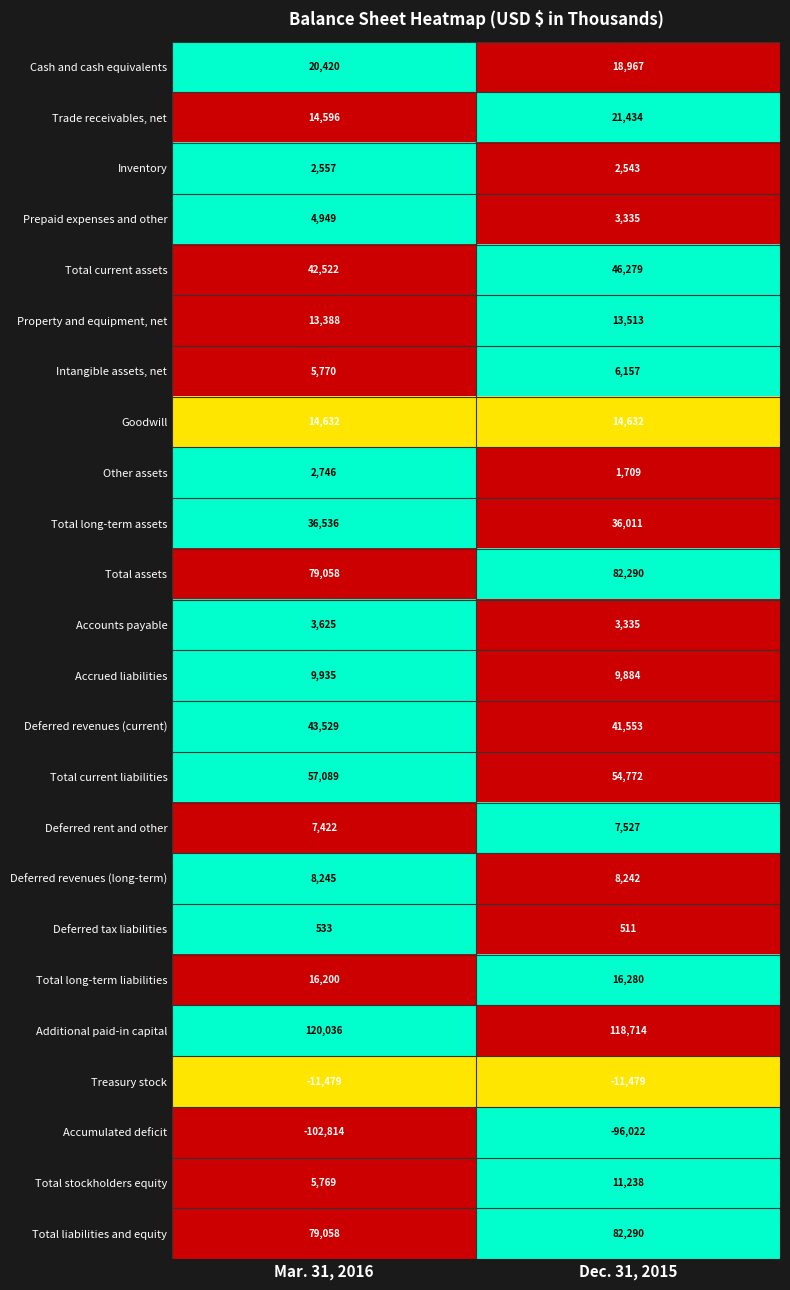

Which category has the lowest value across all series?

Mar. 31, 2016